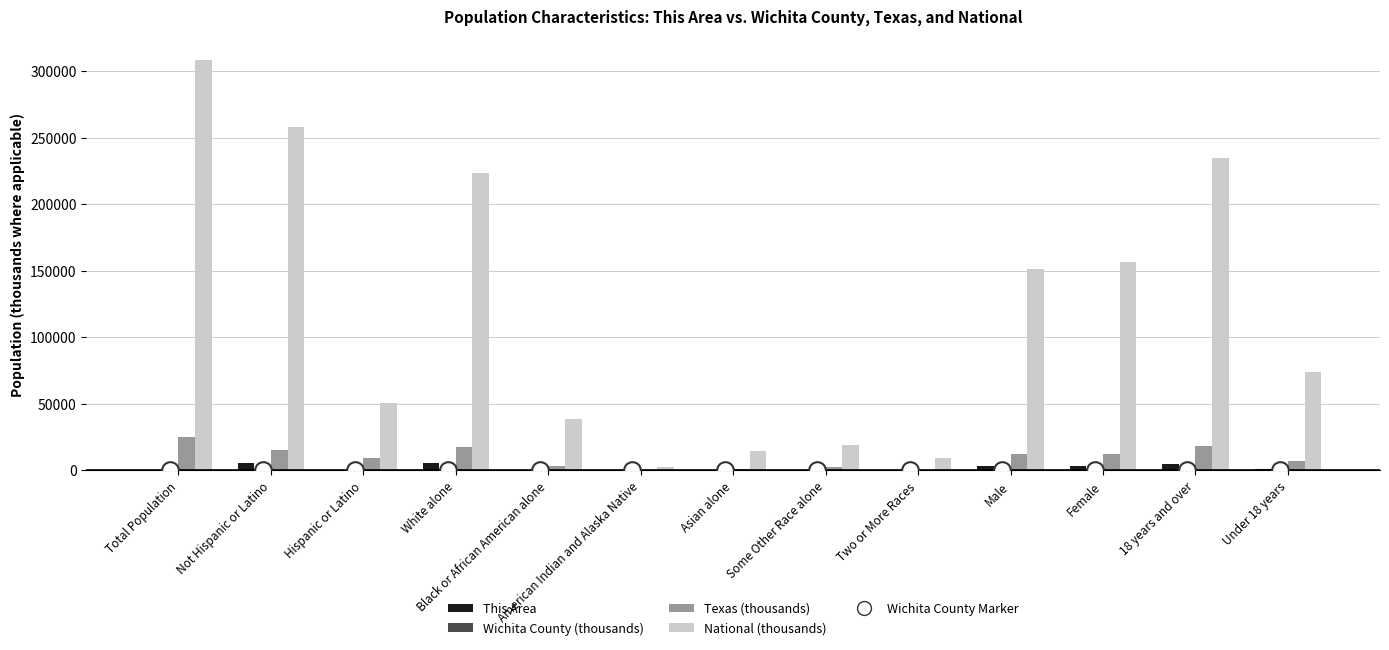

Between Hispanic or Latino and Female, which series saw the biggest shift?

National (thousands)